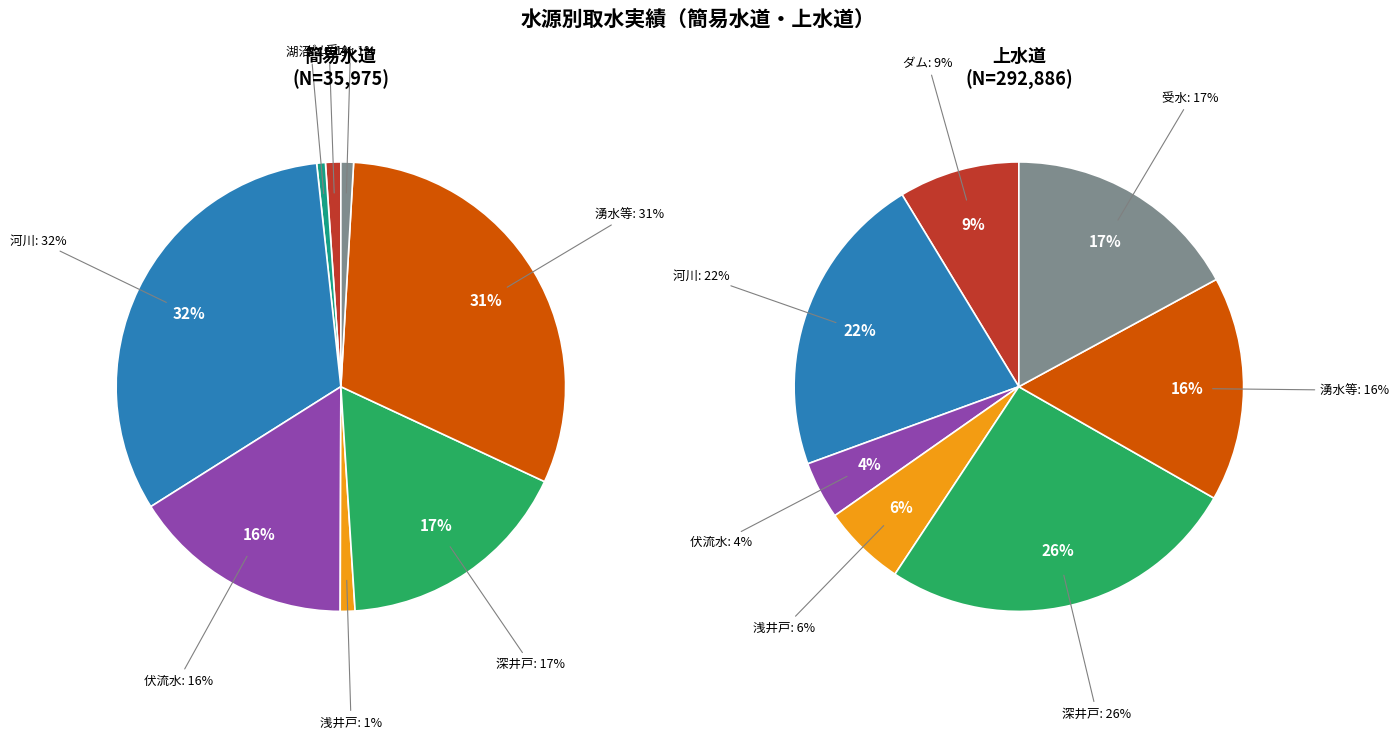

Is there any slice that represents more than half of the pie?

No